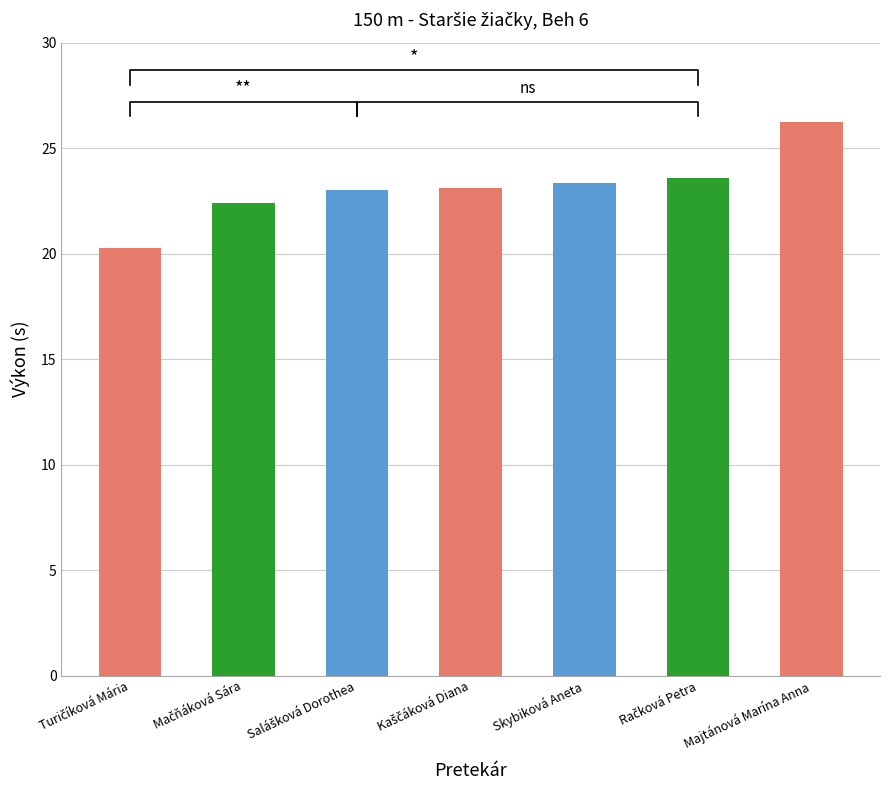

What is the maximum value shown in the chart?

26.2